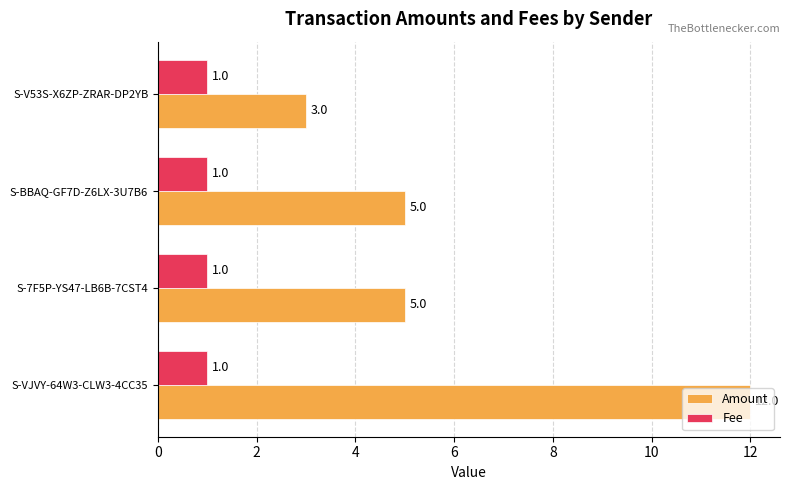

What is the difference between the highest and lowest values at S-BBAQ-GF7D-Z6LX-3U7B6?

4